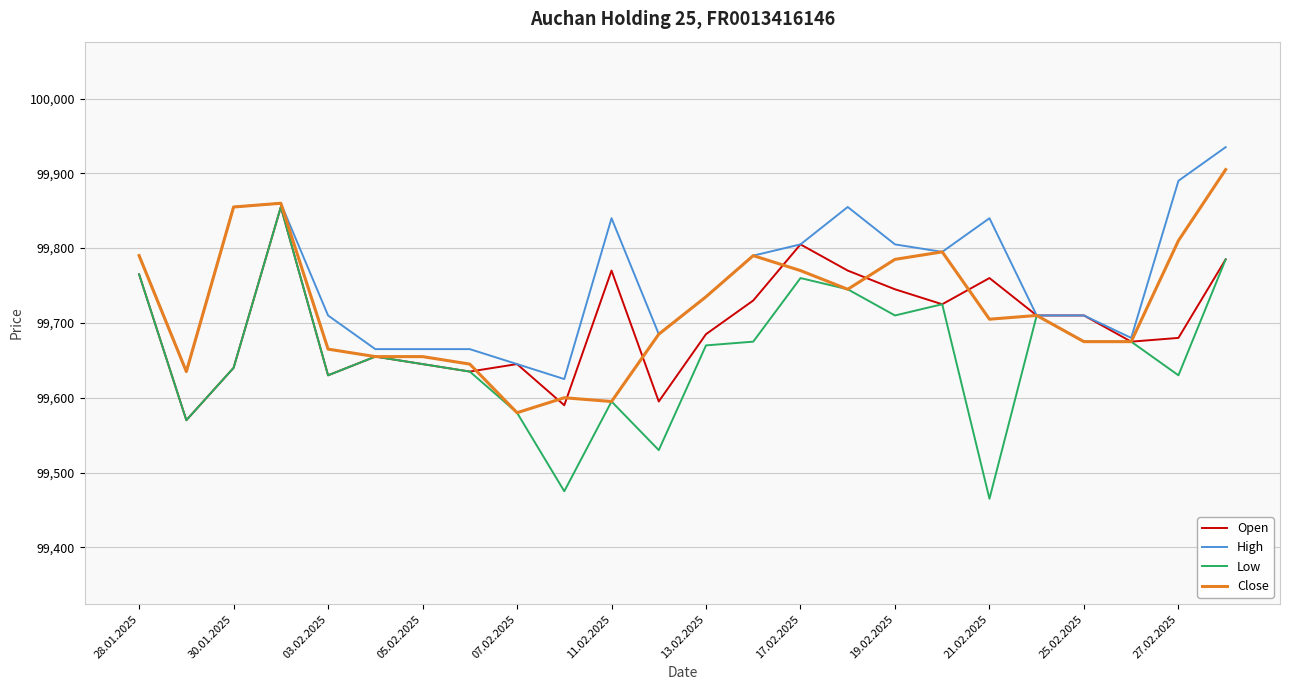

List the series in order of their overall mean, lowest first.

Low, Open, Close, High